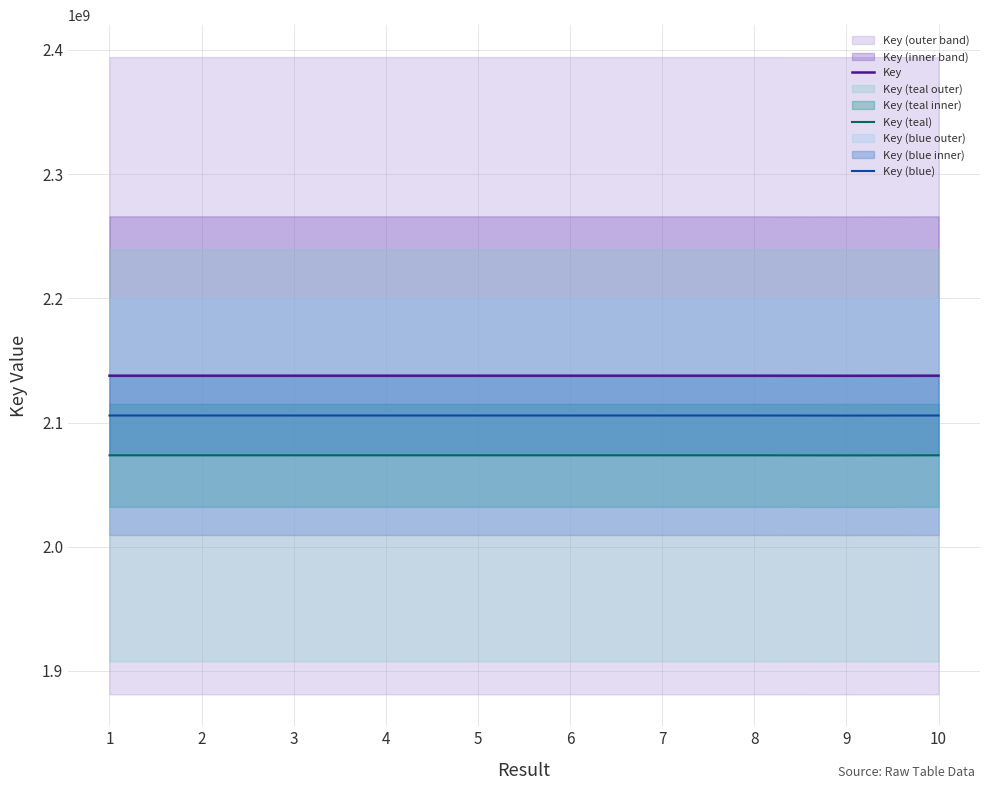

How many interior local valleys does the Key (teal) series have?

3